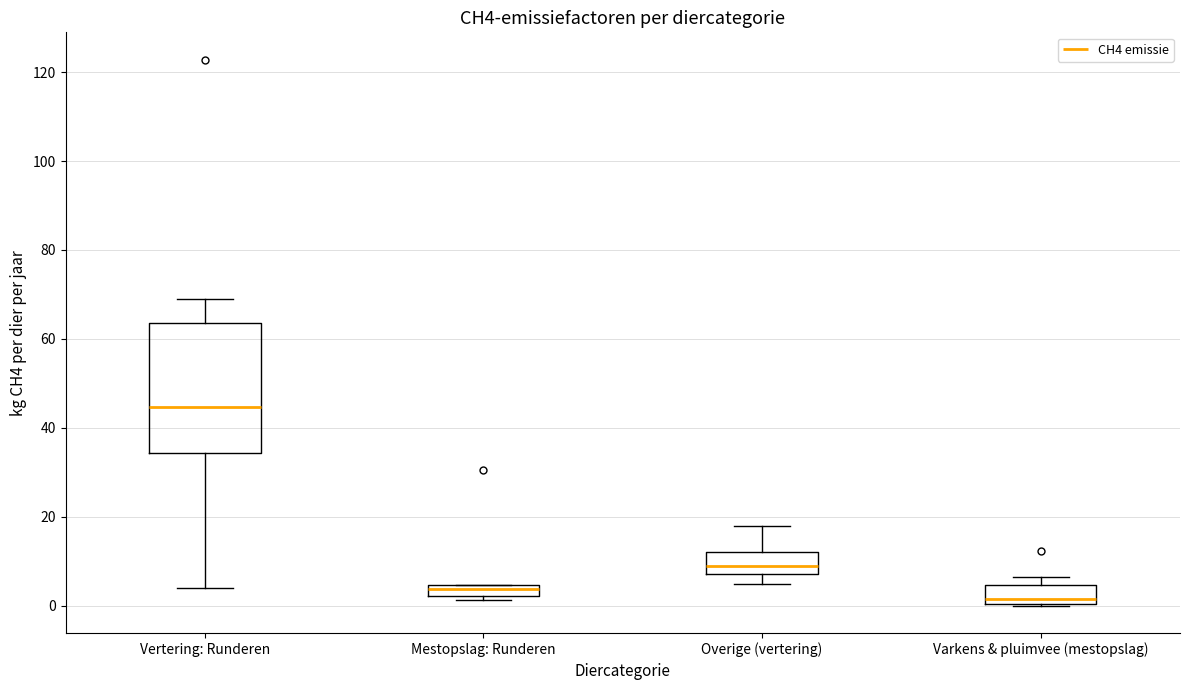

Which box has the highest median line?

Vertering: Runderen